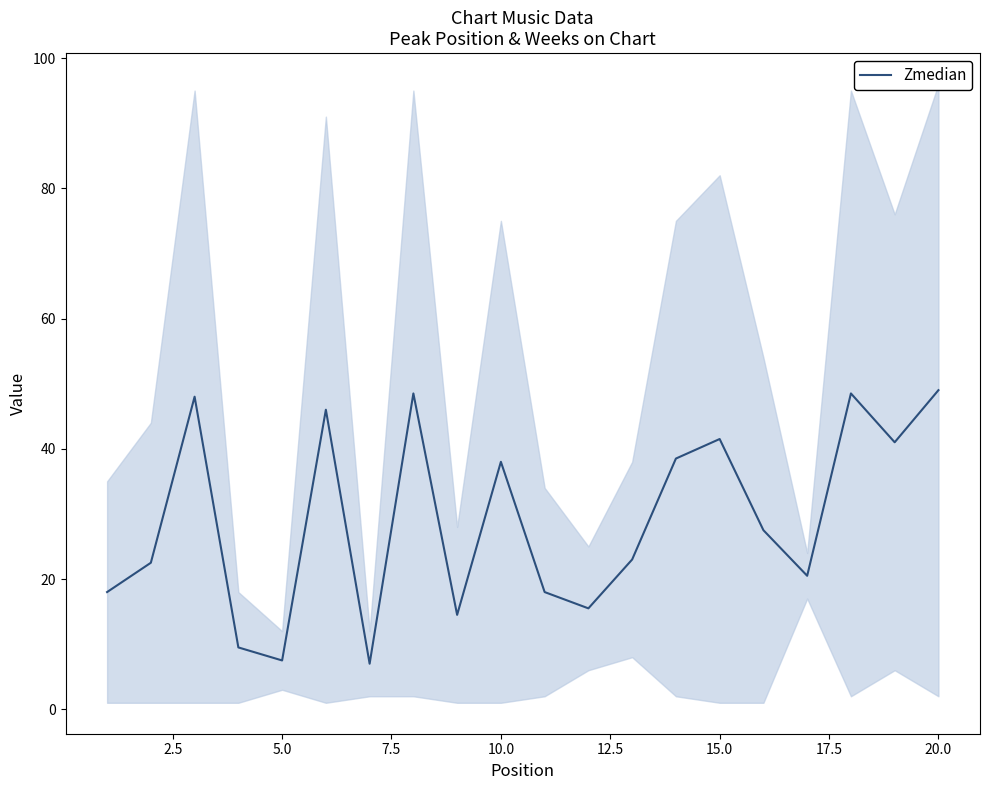

Is it true that Zmedian equals 64.1 at 10.0?

False